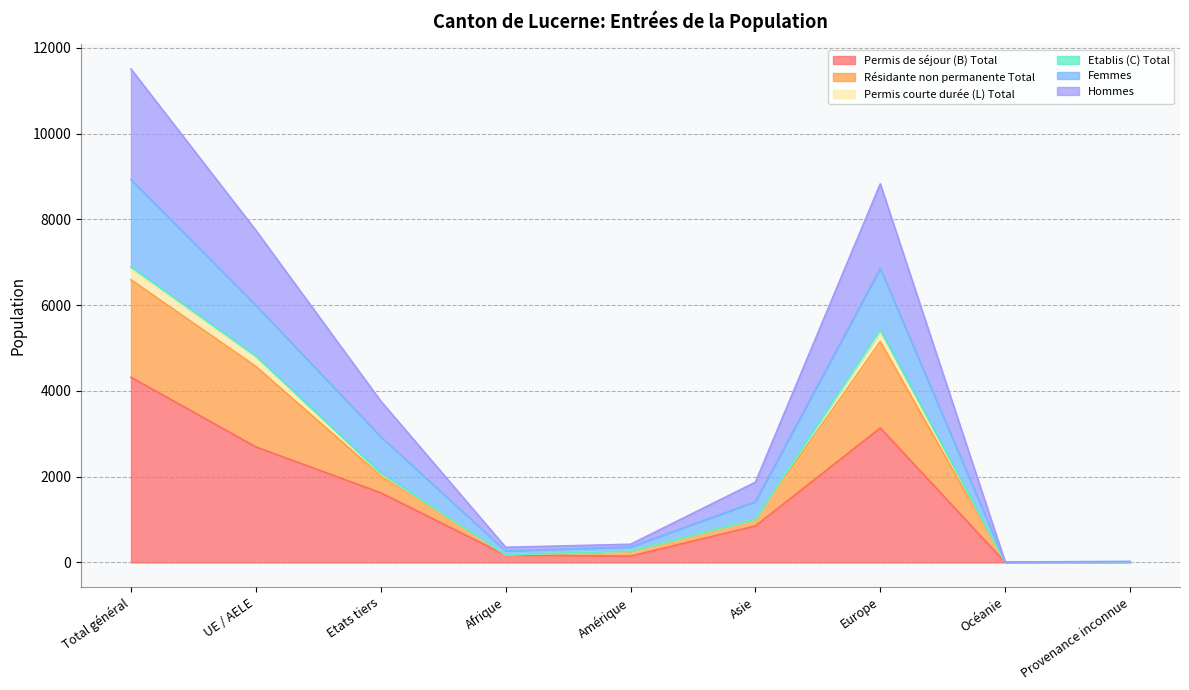

The value of Etablis (C) Total at UE / AELE is 3517. True or false?

False